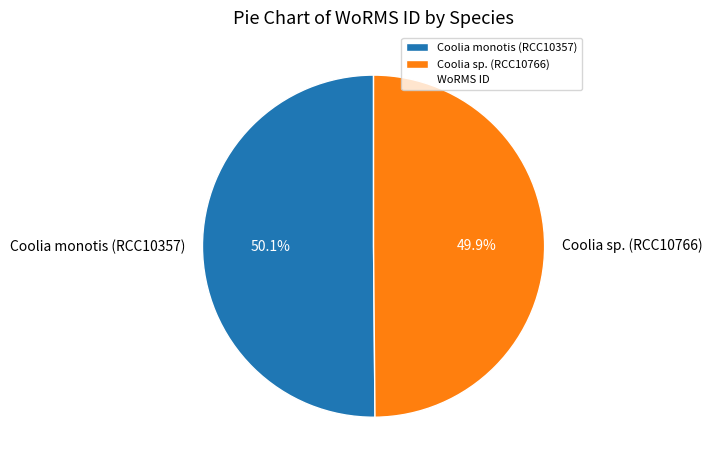

Combined, what portion of the pie is Coolia monotis (RCC10357) and Coolia sp. (RCC10766)?

100.0%